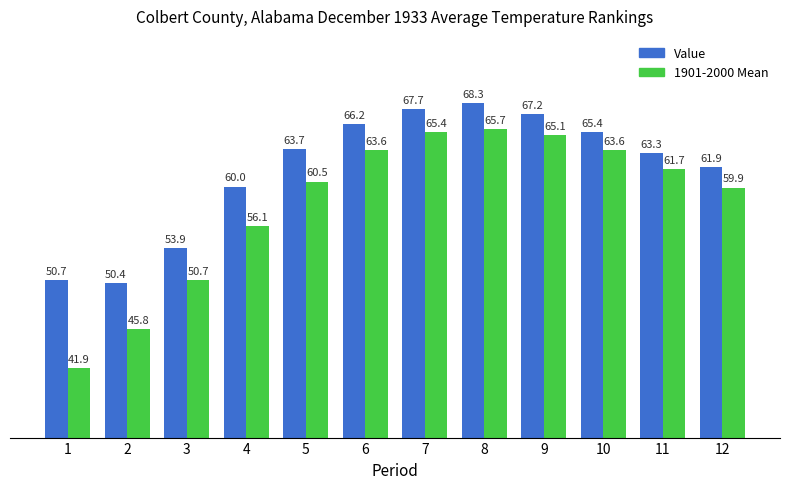

List the series in order of their peak value, lowest first.

1901-2000 Mean, Value